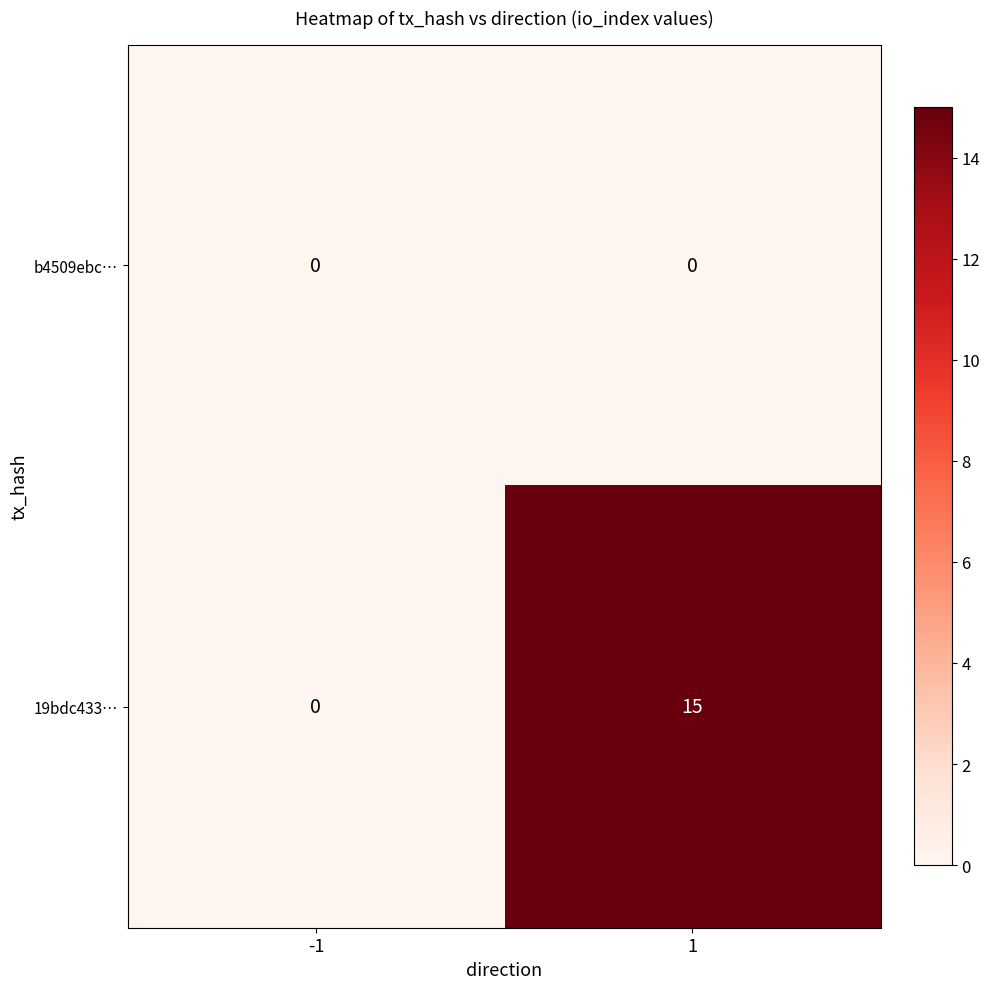

Which label corresponds to the largest value in the chart?

1